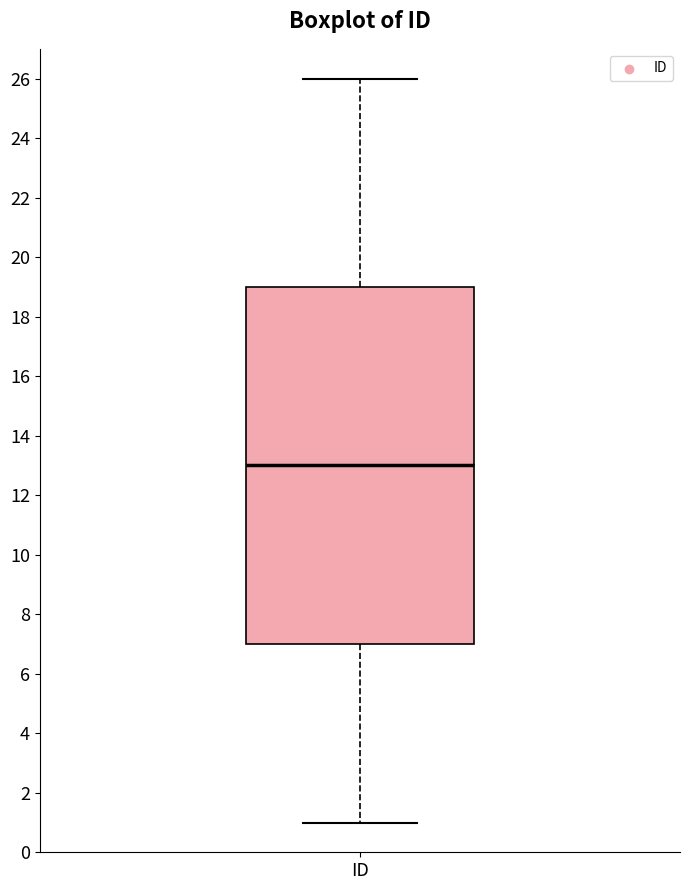

Transcribe this box plot: give where the median line is, the range the box spans, and where the two whiskers end, as read against the y-axis. The values are not printed on the chart, so give them approximately, as read against the axis.

median 13, box 7 to 19, whiskers 1 to 26